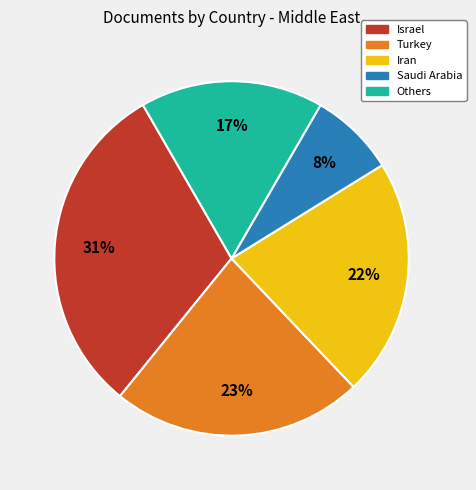

What percentage is the Israel slice, to the nearest percent?

31%